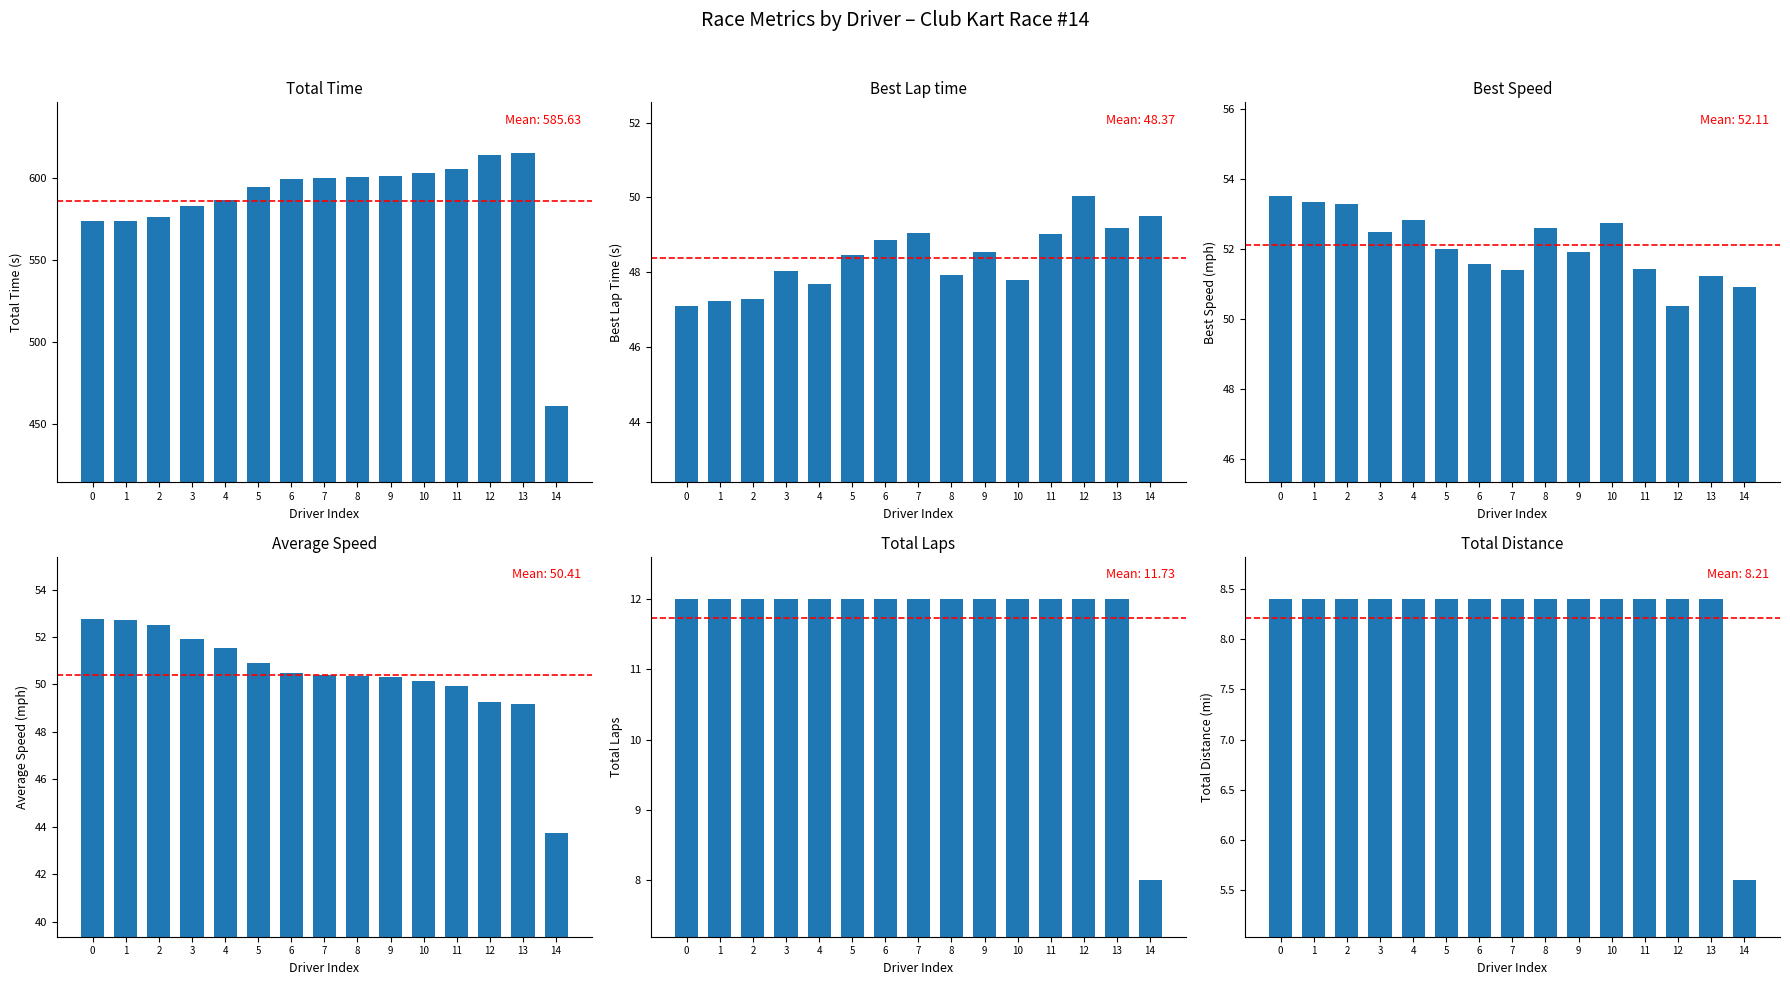

Reading right to left, what are all the values shown in this chart?

Total Time: 14=460.8	13=615.0	12=613.9	11=605.4	10=602.8	9=600.9	8=600.4	7=599.8	6=599.2	5=594.0	4=586.6	3=582.5	2=576.0	1=573.8	0=573.4
Best Lap time: 14=49.5	13=49.2	12=50.0	11=49.0	10=47.8	9=48.5	8=47.9	7=49.0	6=48.9	5=48.5	4=47.7	3=48.0	2=47.3	1=47.2	0=47.1
Best Speed: 14=50.9	13=51.2	12=50.4	11=51.4	10=52.7	9=51.9	8=52.6	7=51.4	6=51.6	5=52.0	4=52.8	3=52.5	2=53.3	1=53.4	0=53.5
Average Speed: 14=43.7	13=49.2	12=49.3	11=50.0	10=50.2	9=50.3	8=50.4	7=50.4	6=50.5	5=50.9	4=51.6	3=51.9	2=52.5	1=52.7	0=52.7
Total Laps: 14=8.0	13=12.0	12=12.0	11=12.0	10=12.0	9=12.0	8=12.0	7=12.0	6=12.0	5=12.0	4=12.0	3=12.0	2=12.0	1=12.0	0=12.0
Total Distance: 14=5.6	13=8.4	12=8.4	11=8.4	10=8.4	9=8.4	8=8.4	7=8.4	6=8.4	5=8.4	4=8.4	3=8.4	2=8.4	1=8.4	0=8.4